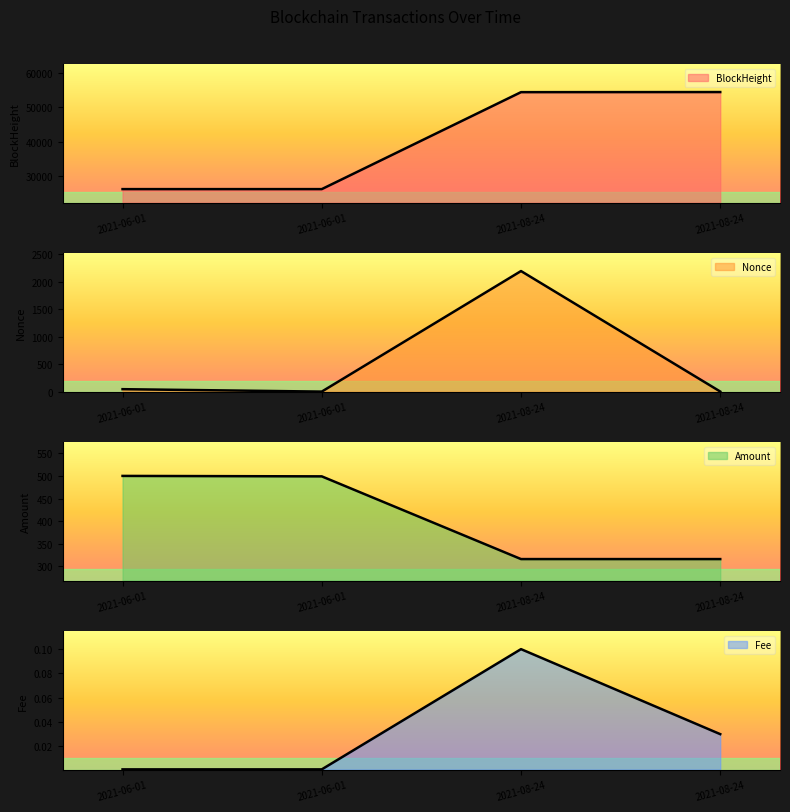

True or false: Fee and Amount intersect in this chart.

False